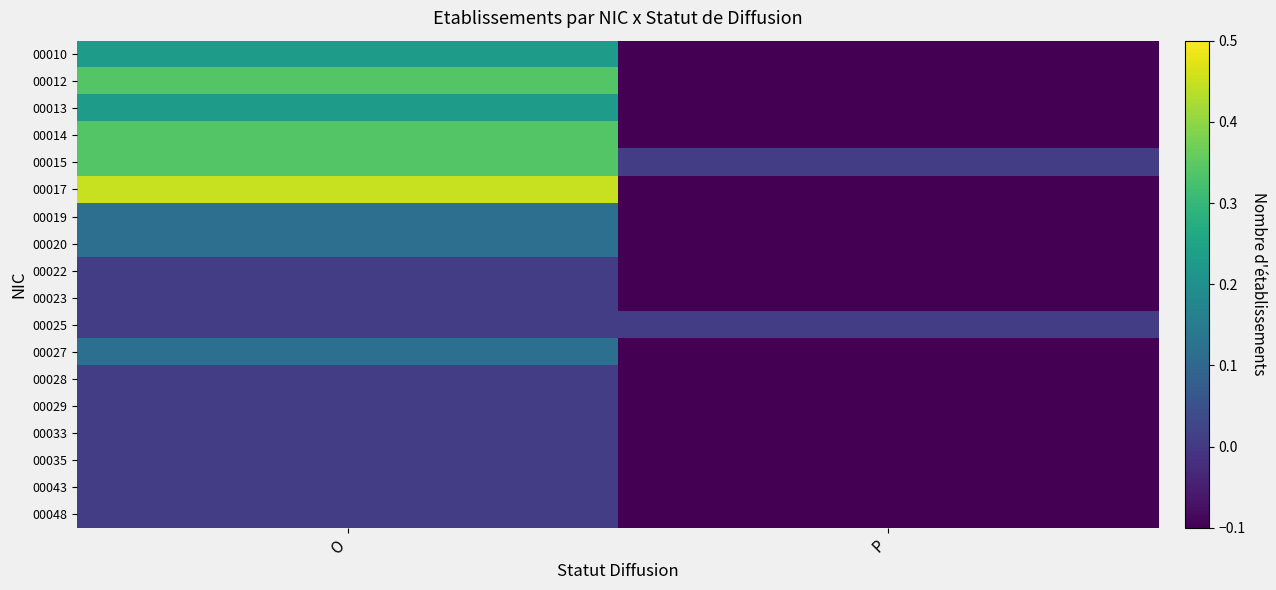

At which category is the sum across all series the highest?

O